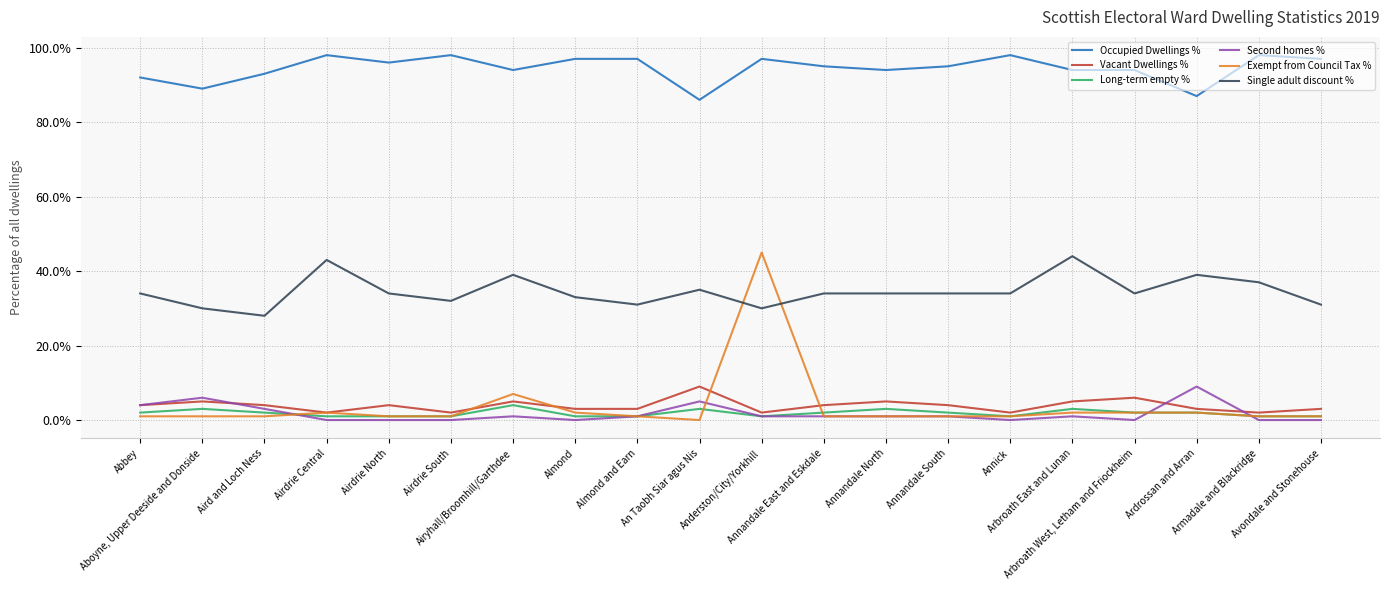

The value of Second homes % at Airdrie North is 0.0. True or false?

True